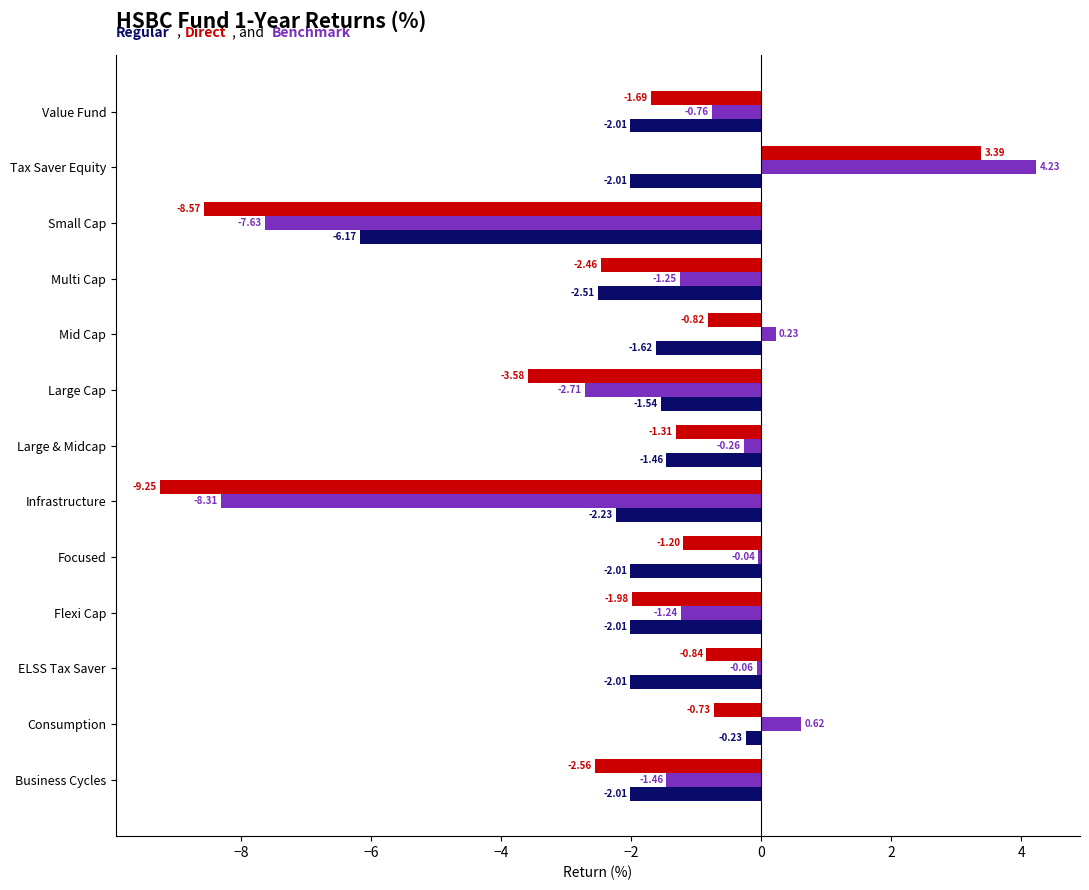

At which category is the sum across all series the highest?

Tax Saver Equity